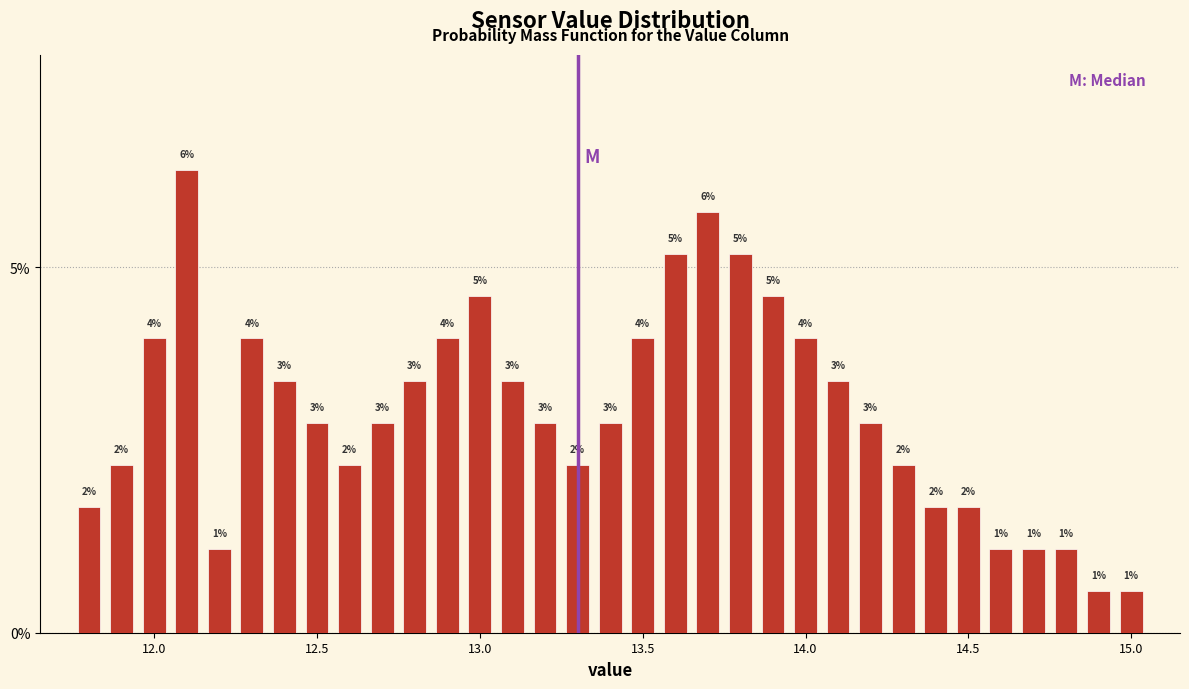

Read against the x-axis, roughly where is the centre of the tallest bar?

12.10